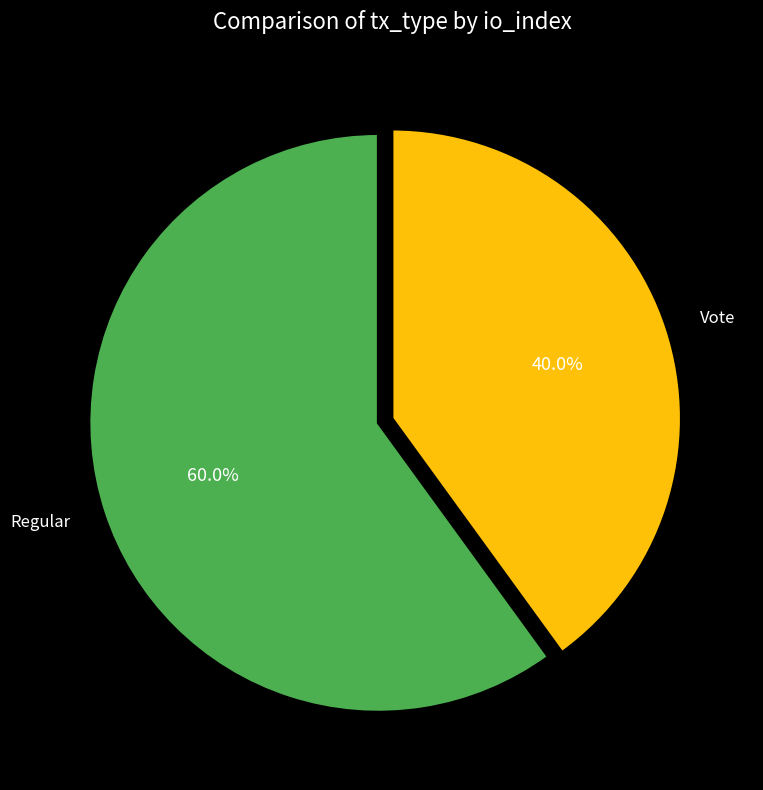

To the nearest percent, what is the difference between the largest and smallest slice percentages?

20%